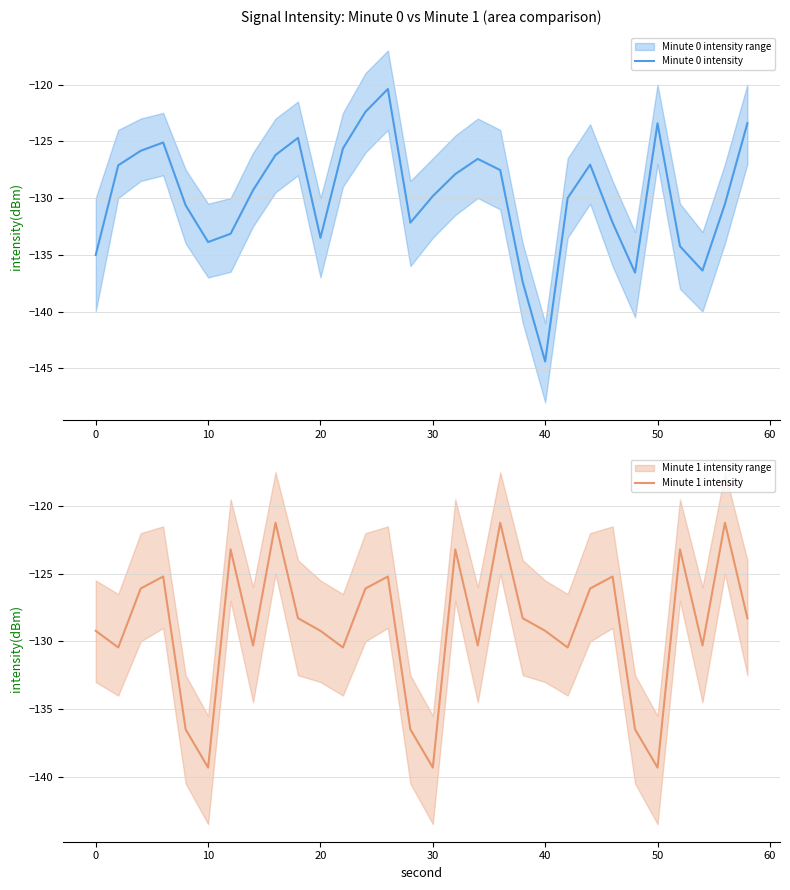

How many intersections are there between Minute 1 intensity and Minute 0 intensity?

15